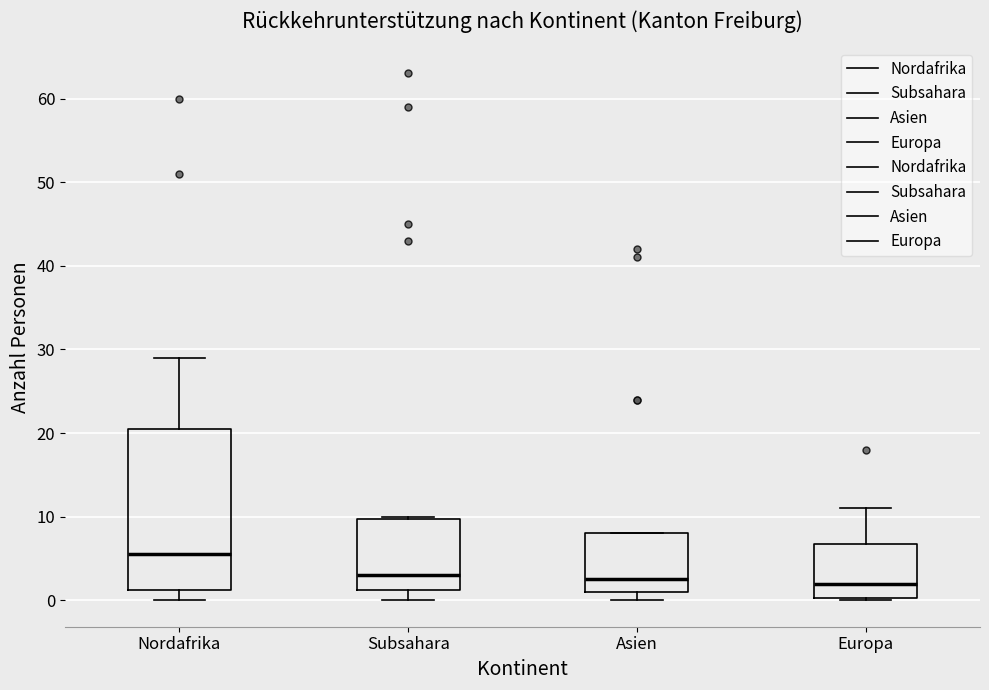

Reading left to right, read every box against the y-axis: the position of its median line, the range the box covers, and the ends of its whiskers. The values are not printed on the chart, so give them approximately, as read against the axis.

Nordafrika: median 6, box 1 to 21, whiskers 0 to 29
Subsahara: median 3, box 1 to 10, whiskers 0 to 10
Asien: median 3, box 1 to 8, whiskers 0 to 8
Europa: median 2, box 0 to 7, whiskers 0 to 11